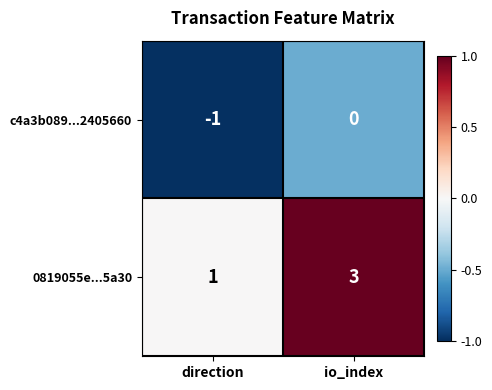

Reading left to right, what are all the values shown in this chart?

c4a3b089...2405660: -1	0
0819055e...5a30: 1	3